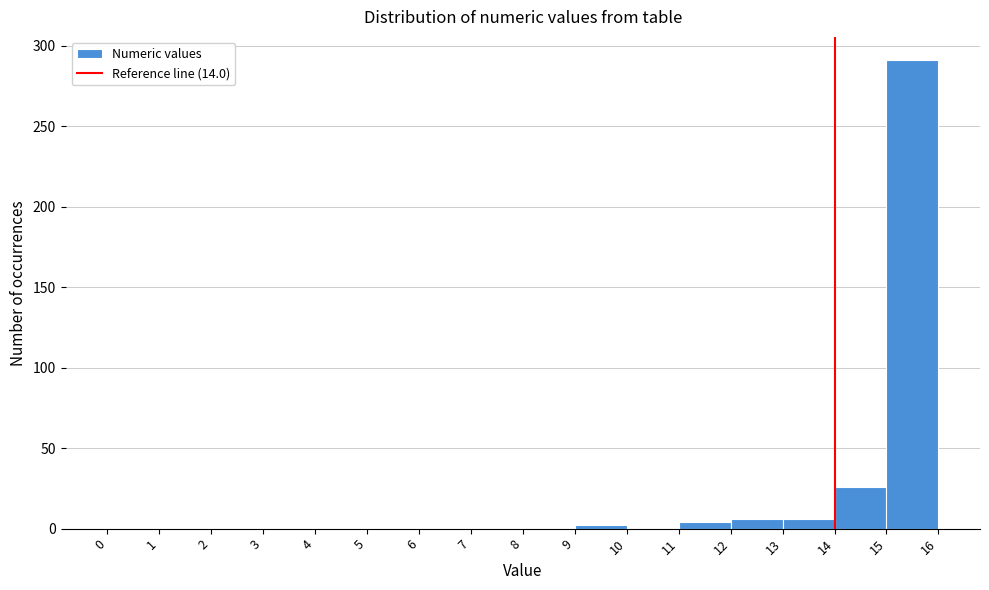

What is the height of the bar covering 15 to 16 on the x-axis? The values are not printed on the chart, so give them approximately, as read against the axis.

290